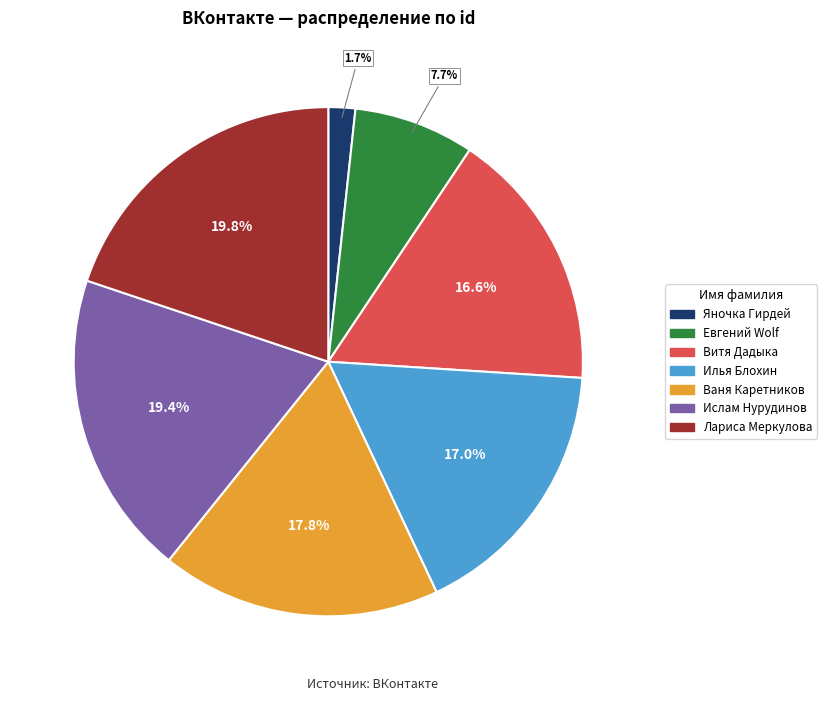

Between Ваня Каретников and Яночка Гирдей, which is larger?

Ваня Каретников